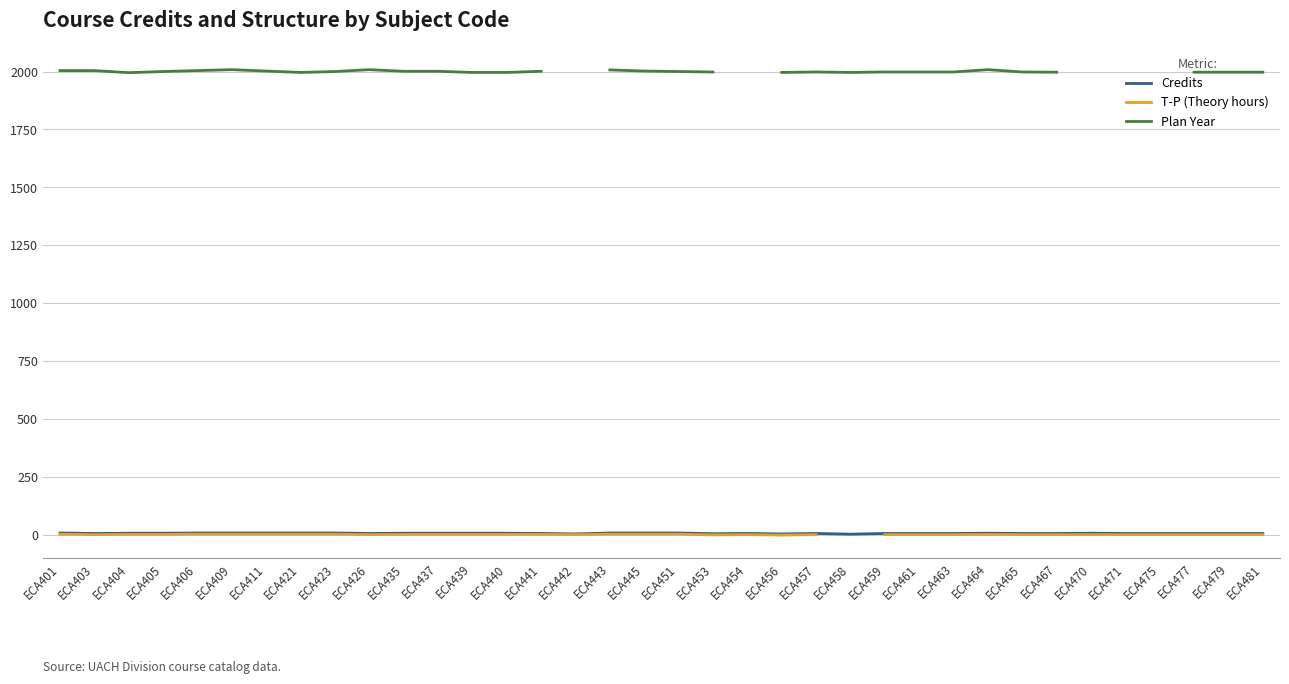

What is the sum of the T-P (Theory hours) values at ECA411 and ECA437?

9.0